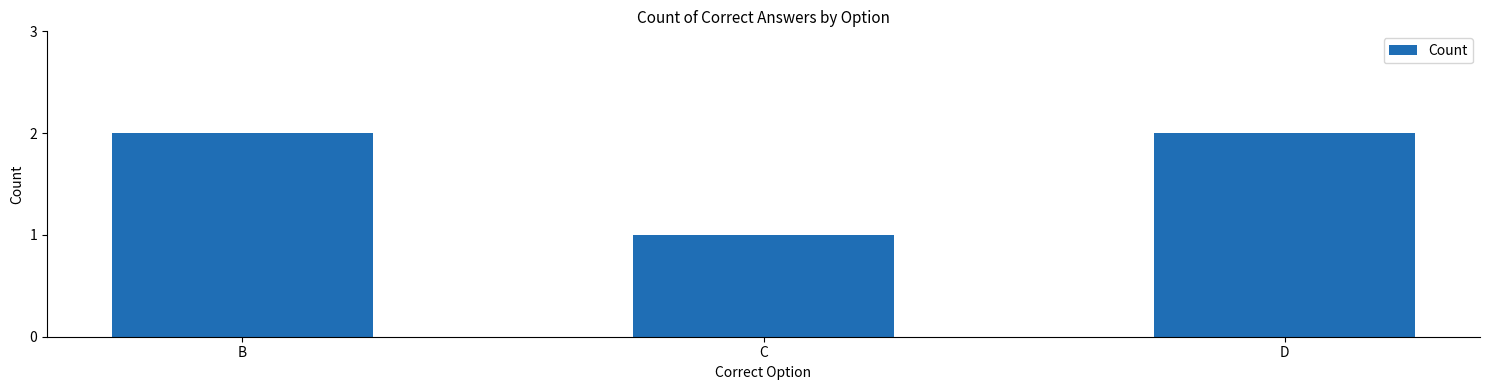

What is the value of the 1st bar from the left?

2